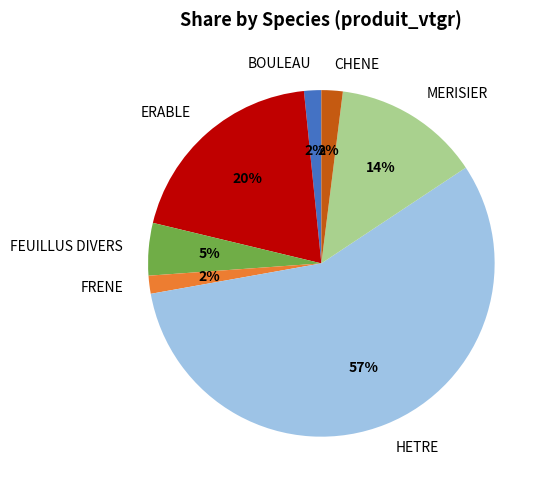

How many segments does this pie chart have?

7